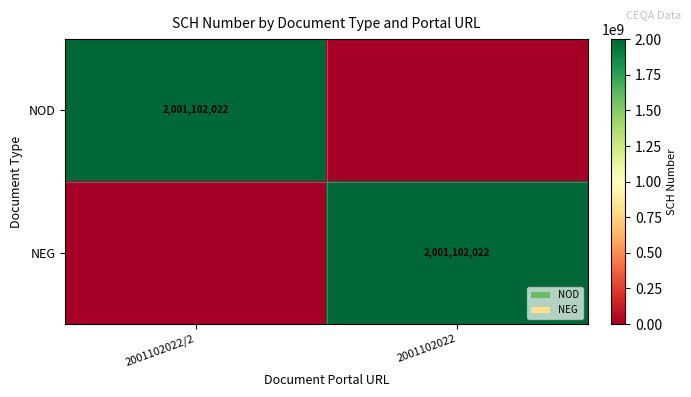

True or false: NOD has a value of 2888740538 at 2001102022/2.

False